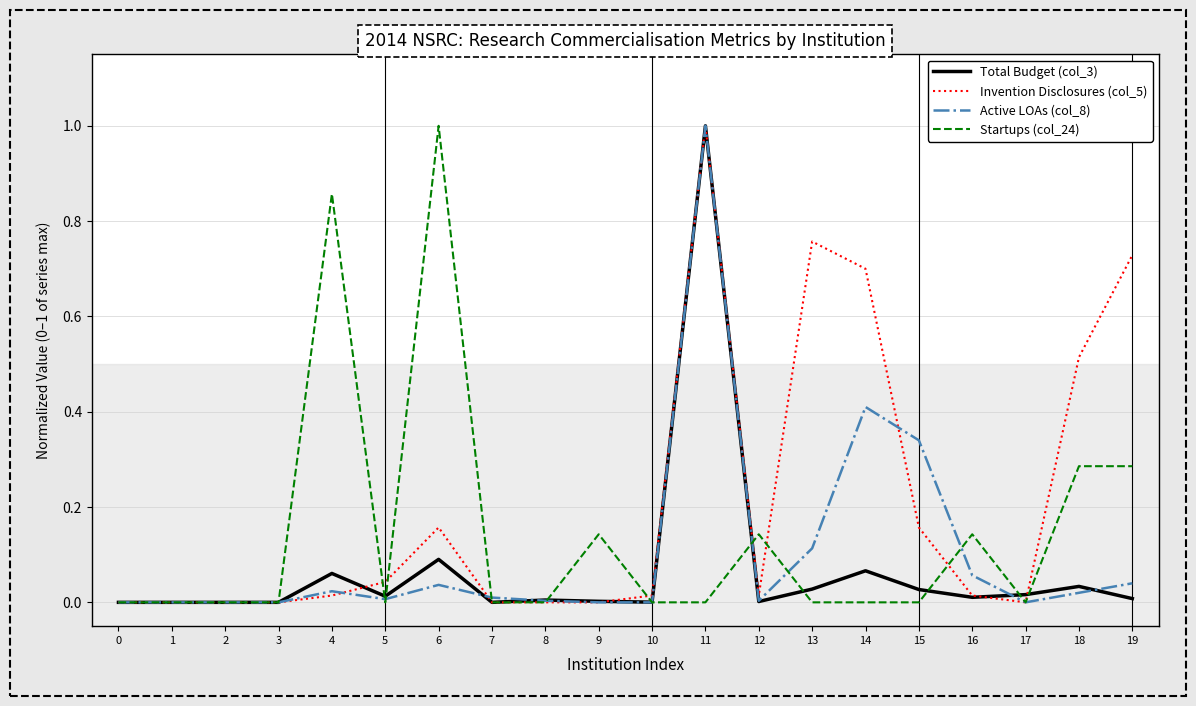

Which series has the largest total across all categories?

Invention Disclosures (col_5)